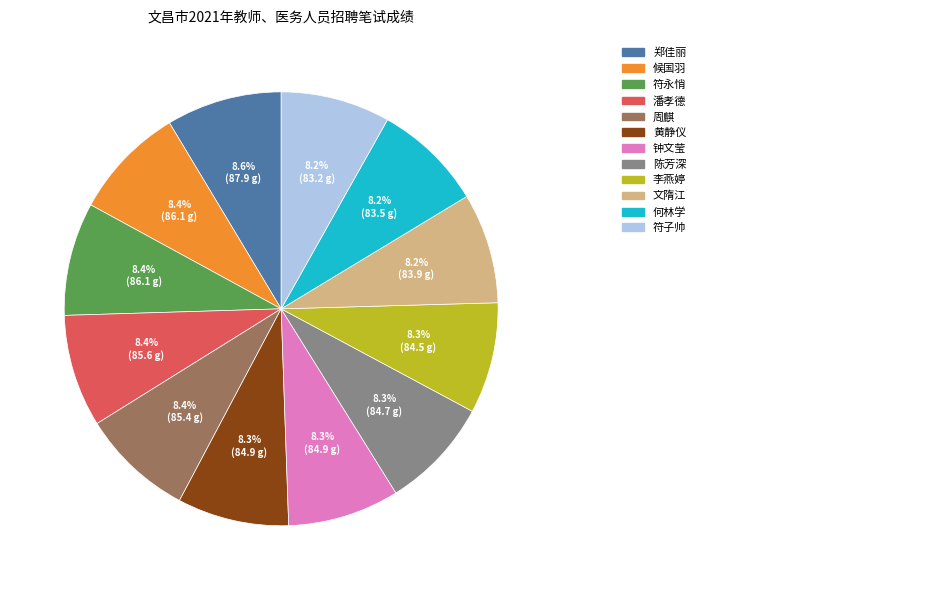

Is there any slice that represents more than half of the pie?

No